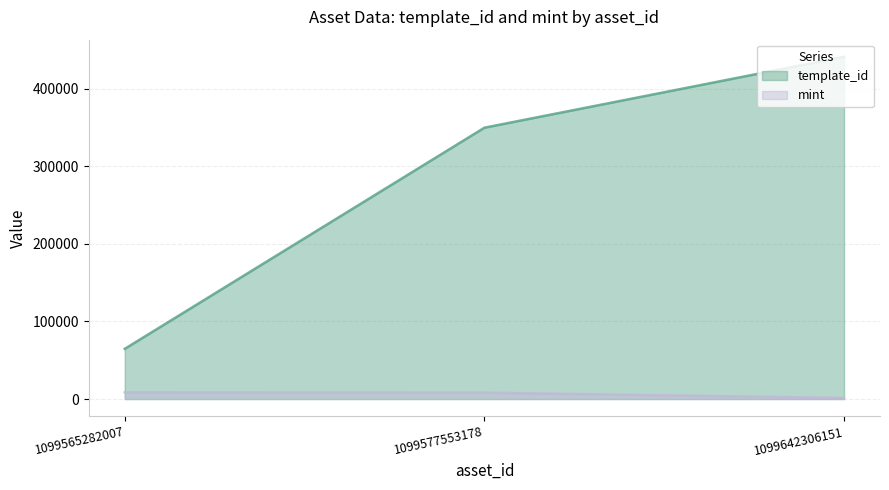

How many values in the template_id series are below 349523?

1